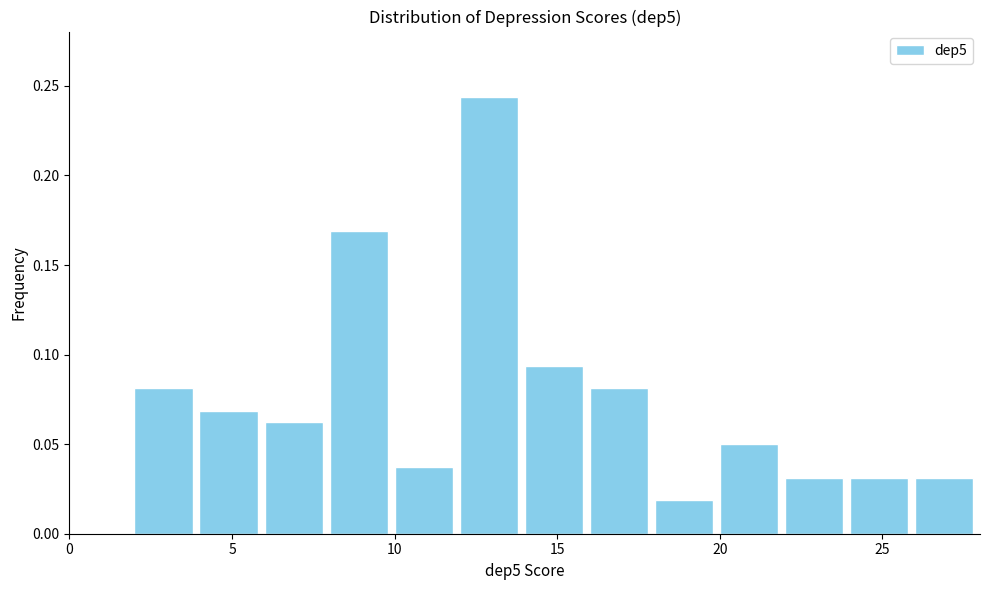

Over which range of the x-axis is the bar tallest?

12 to 14